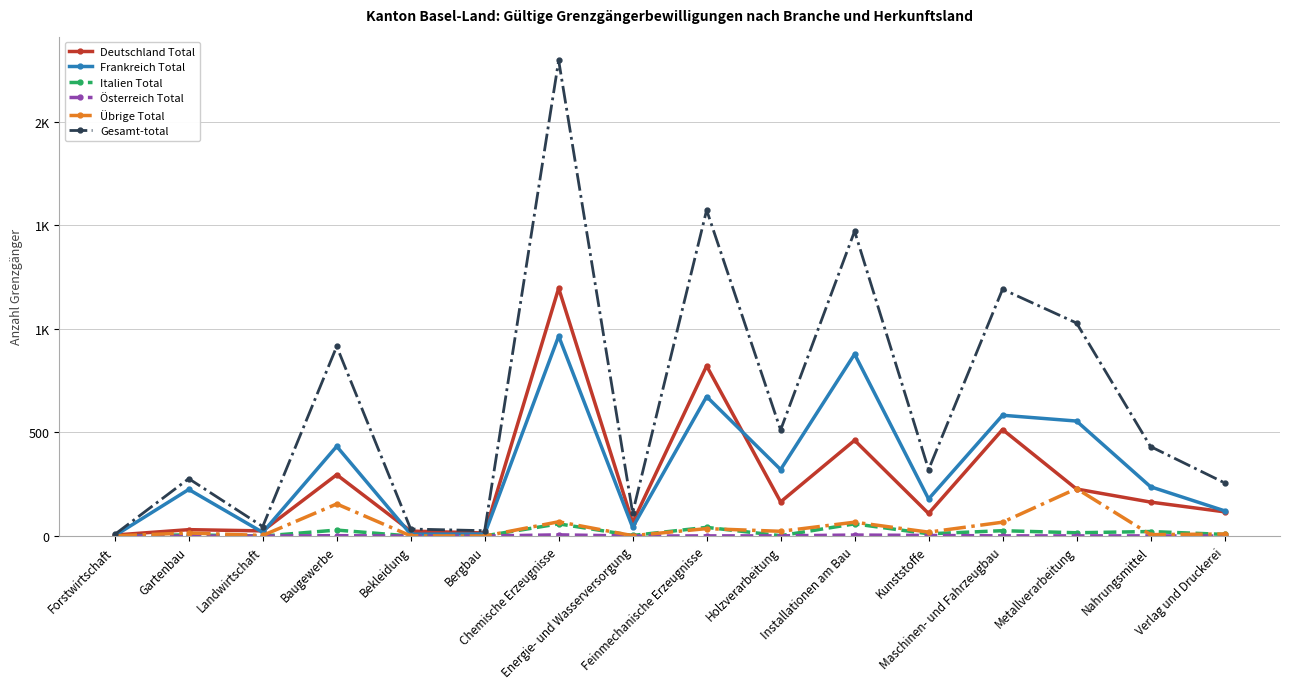

True or false: Deutschland Total and Österreich Total intersect in this chart.

False